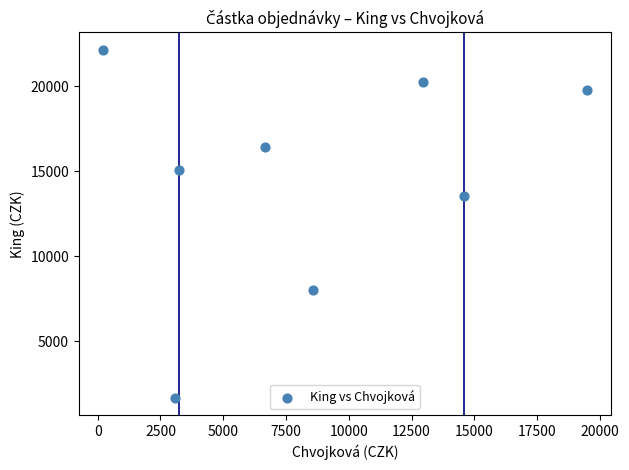

What is the average X value?

8599.0